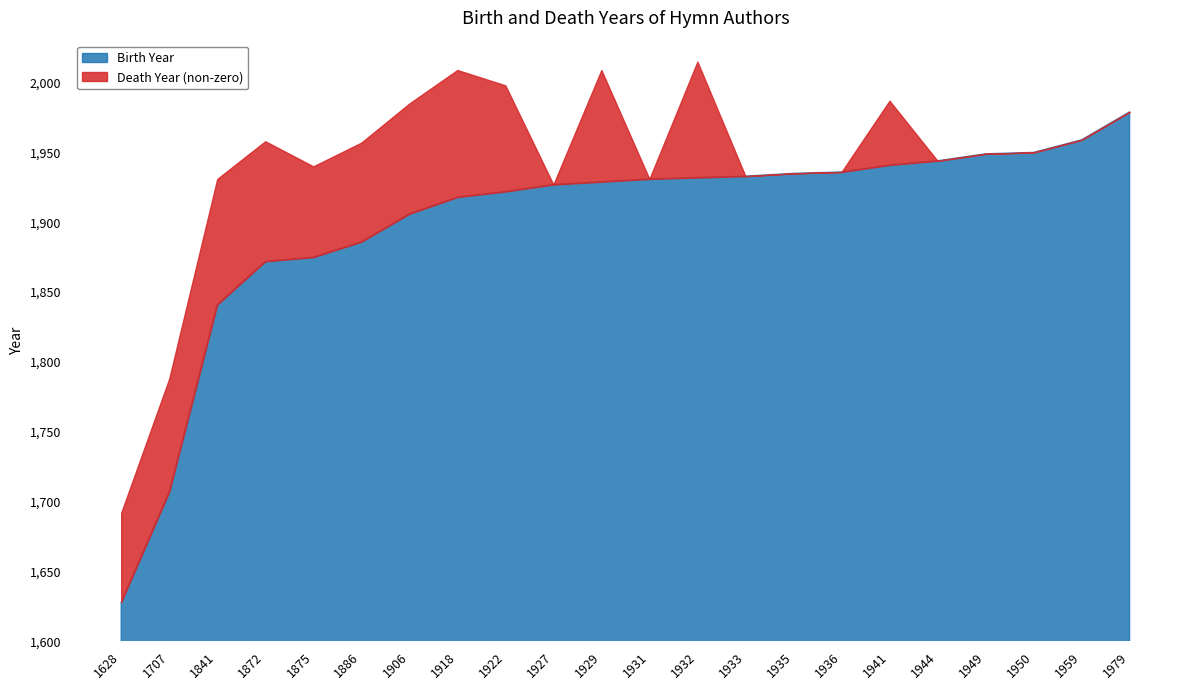

How many intersections are there between Birth Year and Death Year (non-zero)?

7